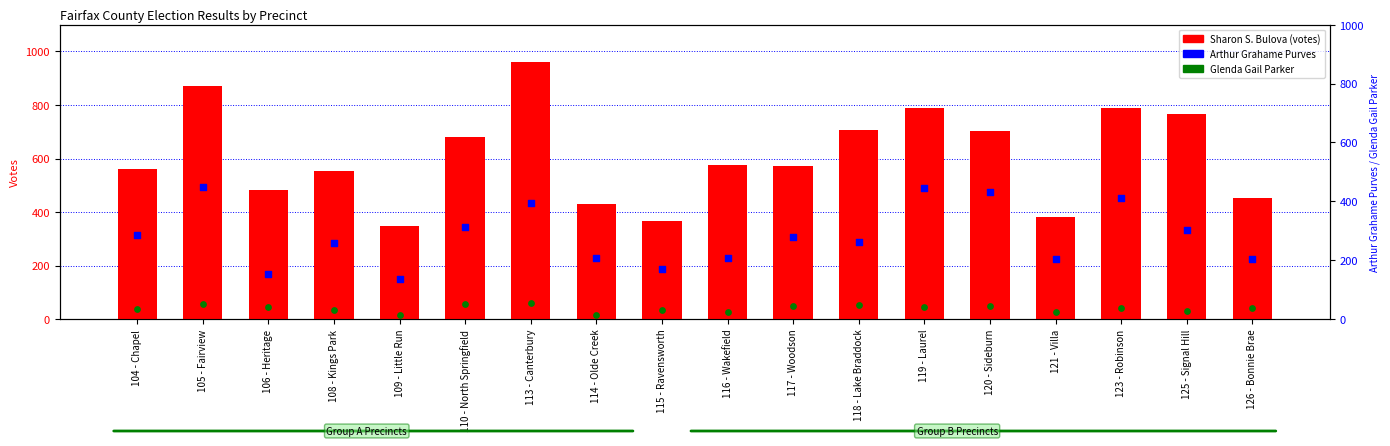

At how many categories does at least one series exceed 905?

1